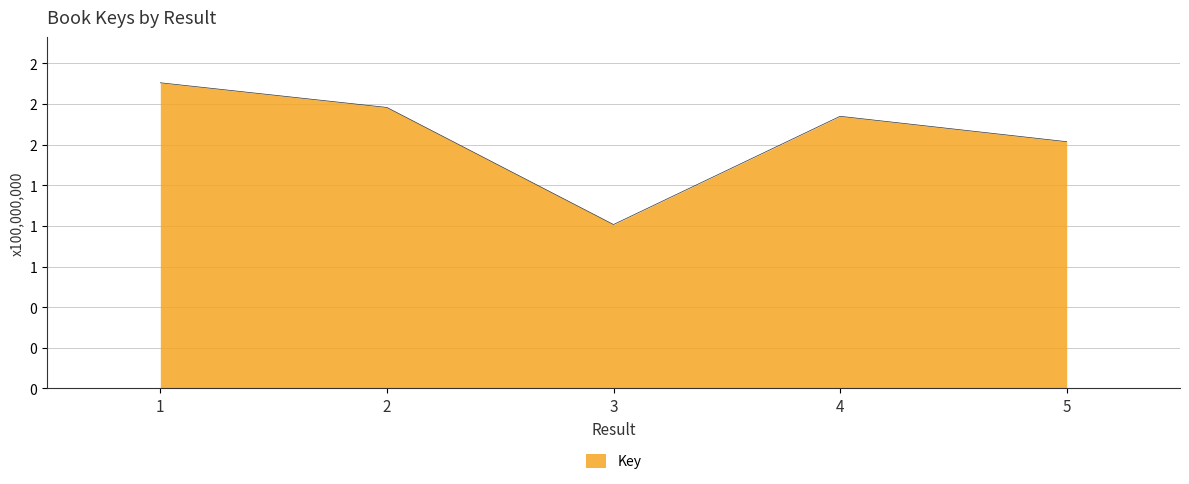

What is the difference between the second highest and second lowest values?

21065612